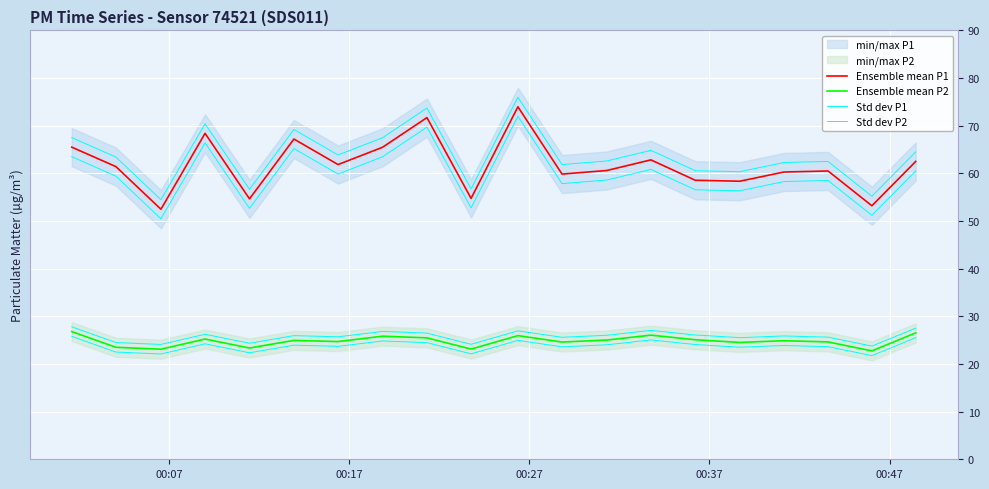

True or false: Ensemble mean P2 and Std dev P1 intersect in this chart.

False